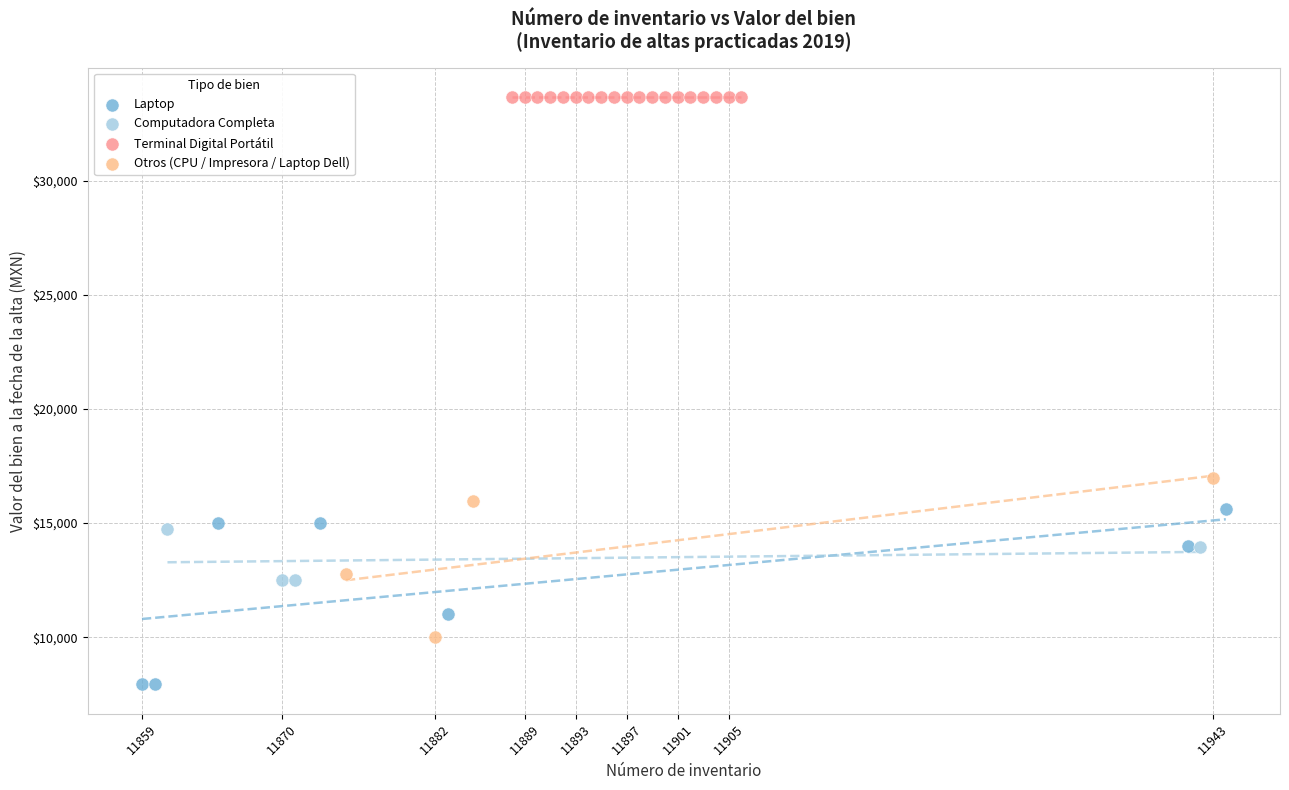

Which series reaches the minimum Y coordinate?

Laptop